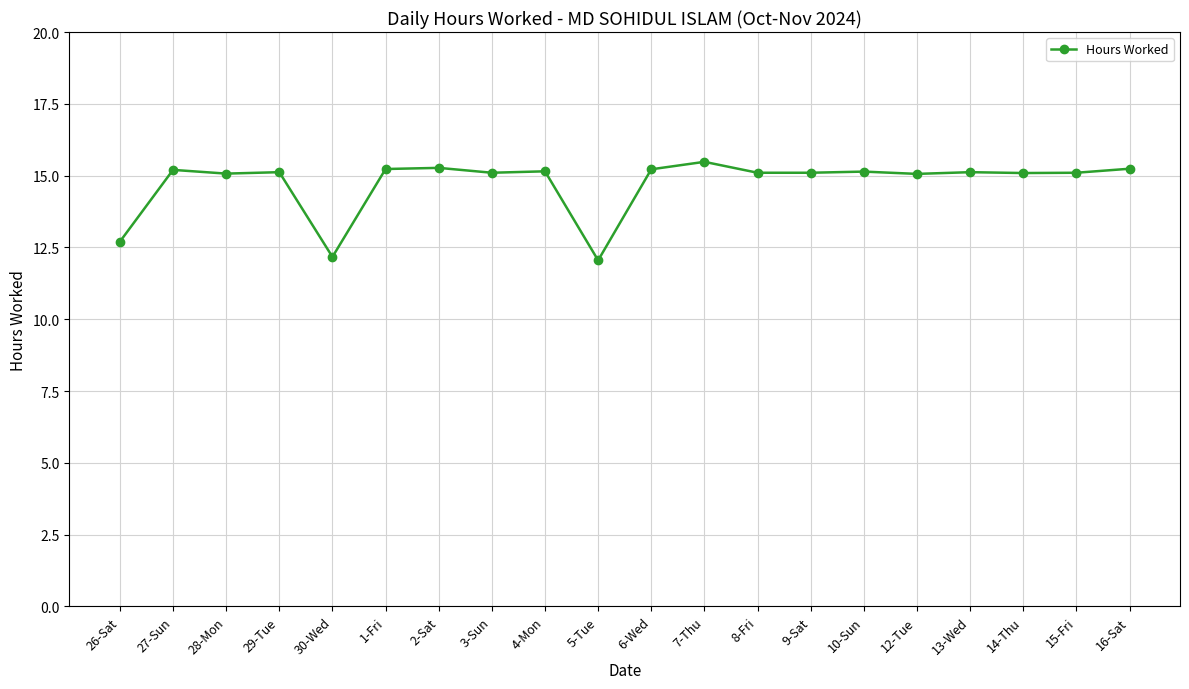

How many lines are shown in the chart?

1